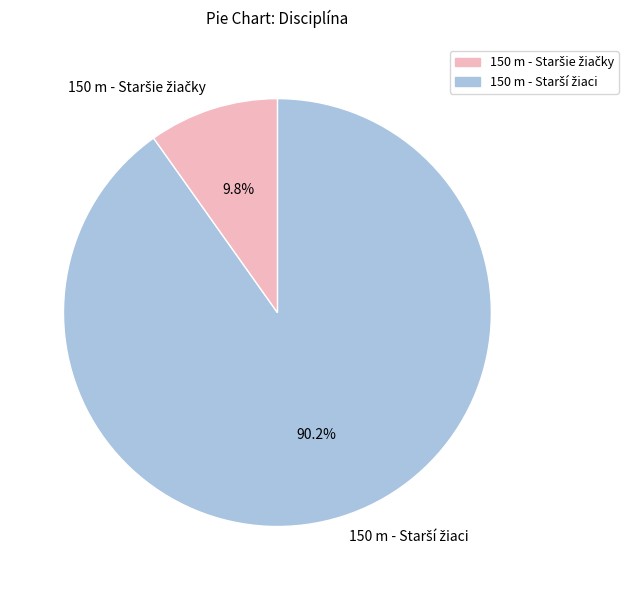

Is there a majority slice in this chart?

Yes